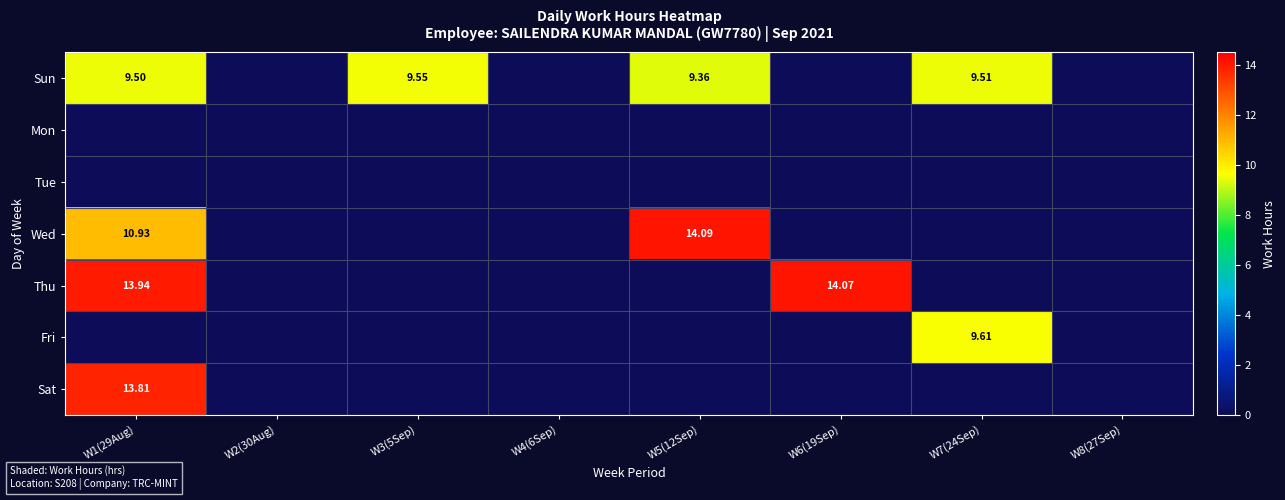

What is the difference between the highest and lowest values at W1(29Aug)?

13.9